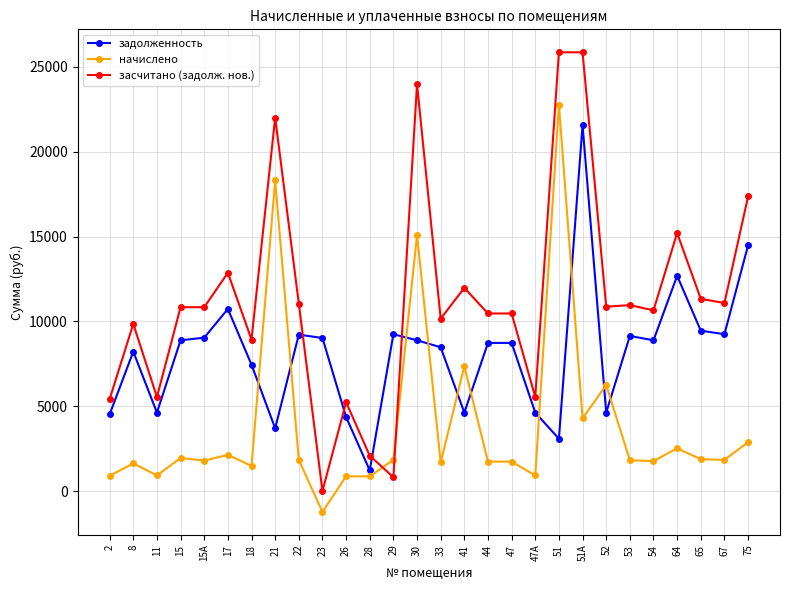

At which category does задолженность reach its first local peak?

8